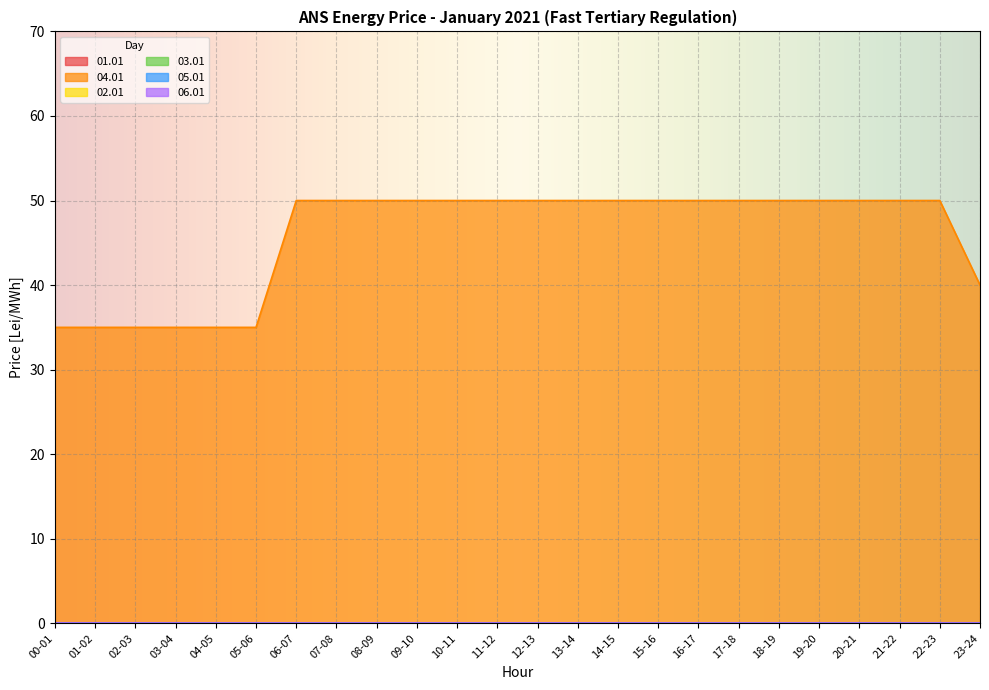

What is the difference between the 04.01 values at 03-04 and 14-15?

15